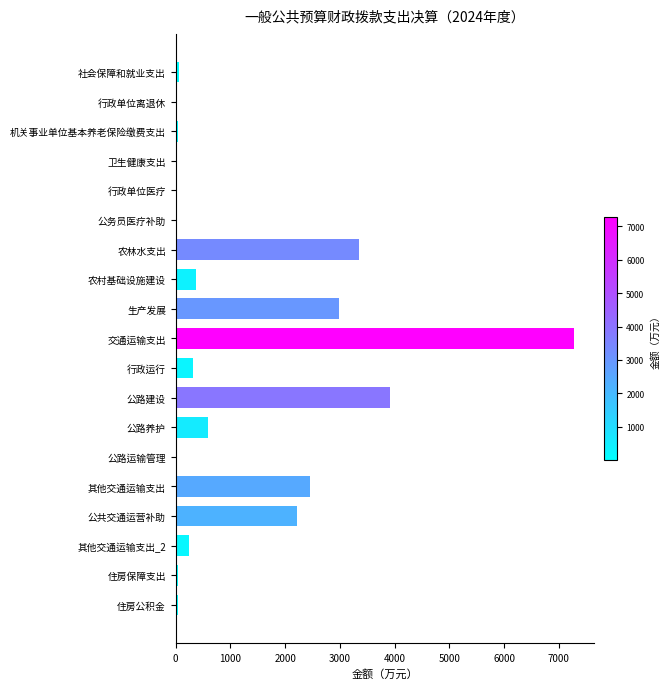

True or false: the data shows 4474.5 at 农林水支出.

False